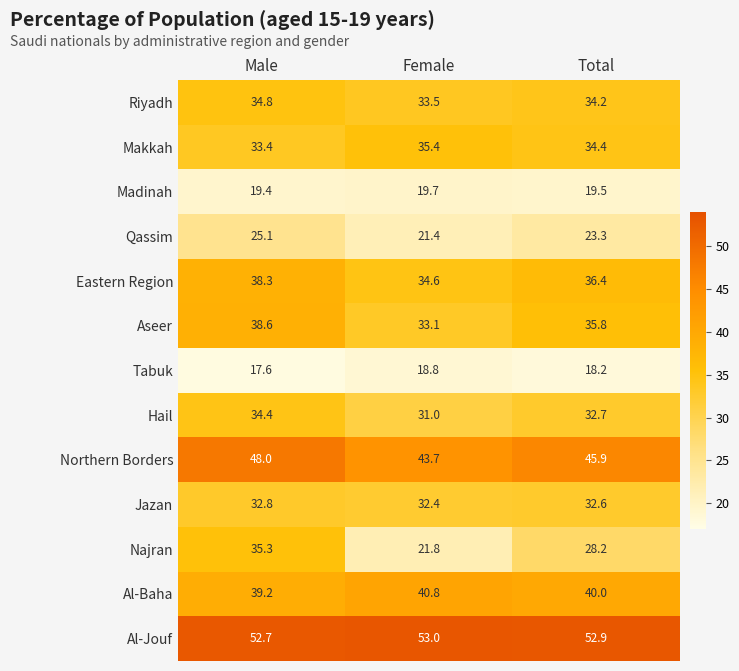

List the labels in order of Riyadh value, smallest first.

Female, Total, Male